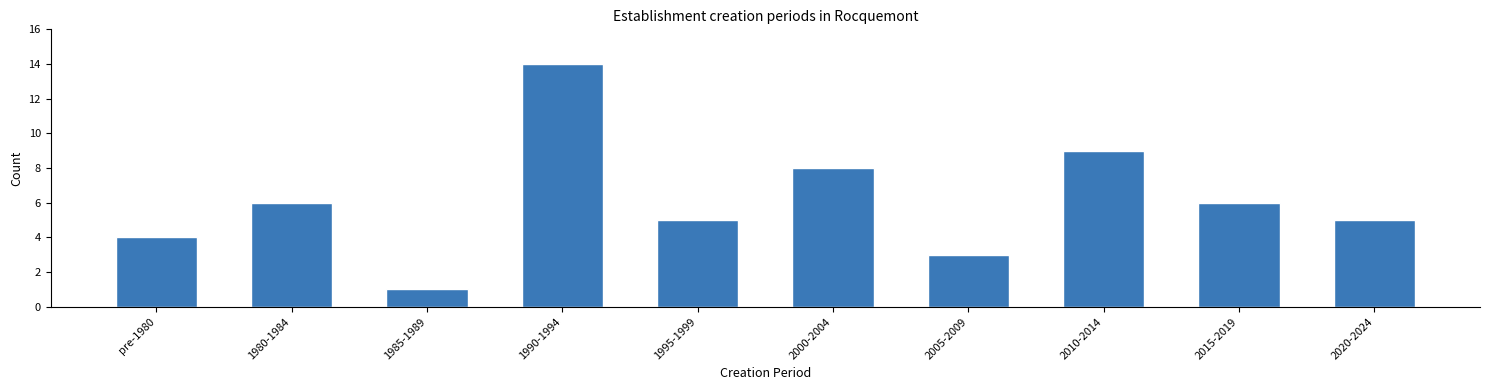

Reading left to right, transcribe all the data shown in this chart.

4	6	1	14	5	8	3	9	6	5